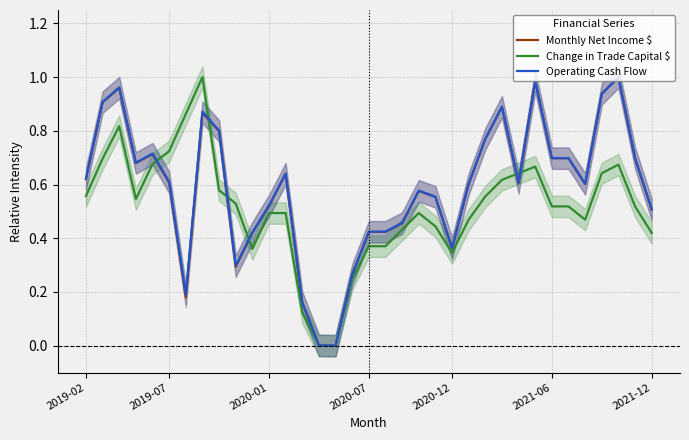

Which series has the largest total across all categories?

Operating Cash Flow